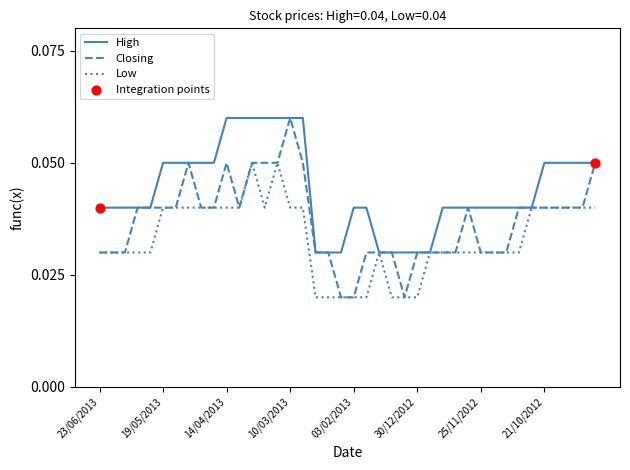

Which series has the widest spread of values?

Closing